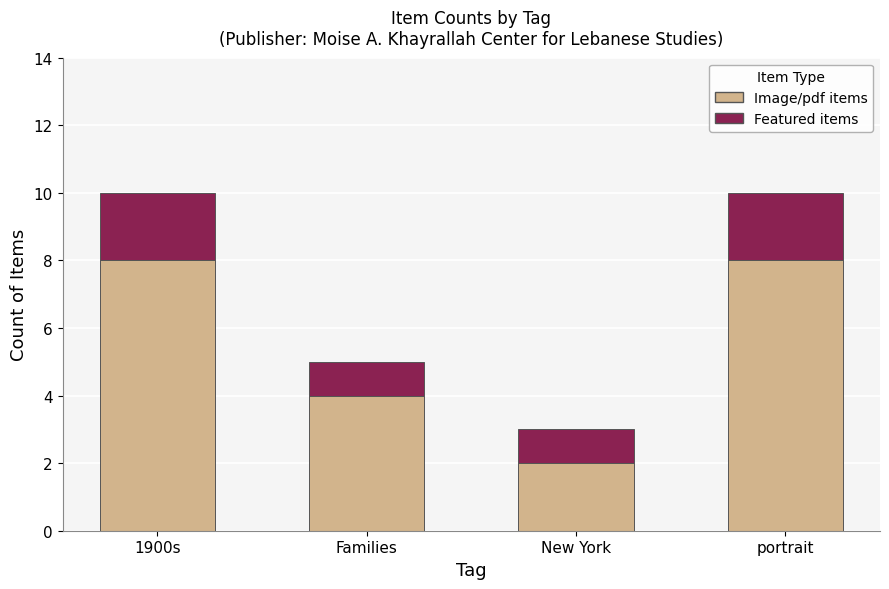

What is the total value across all series at New York?

3